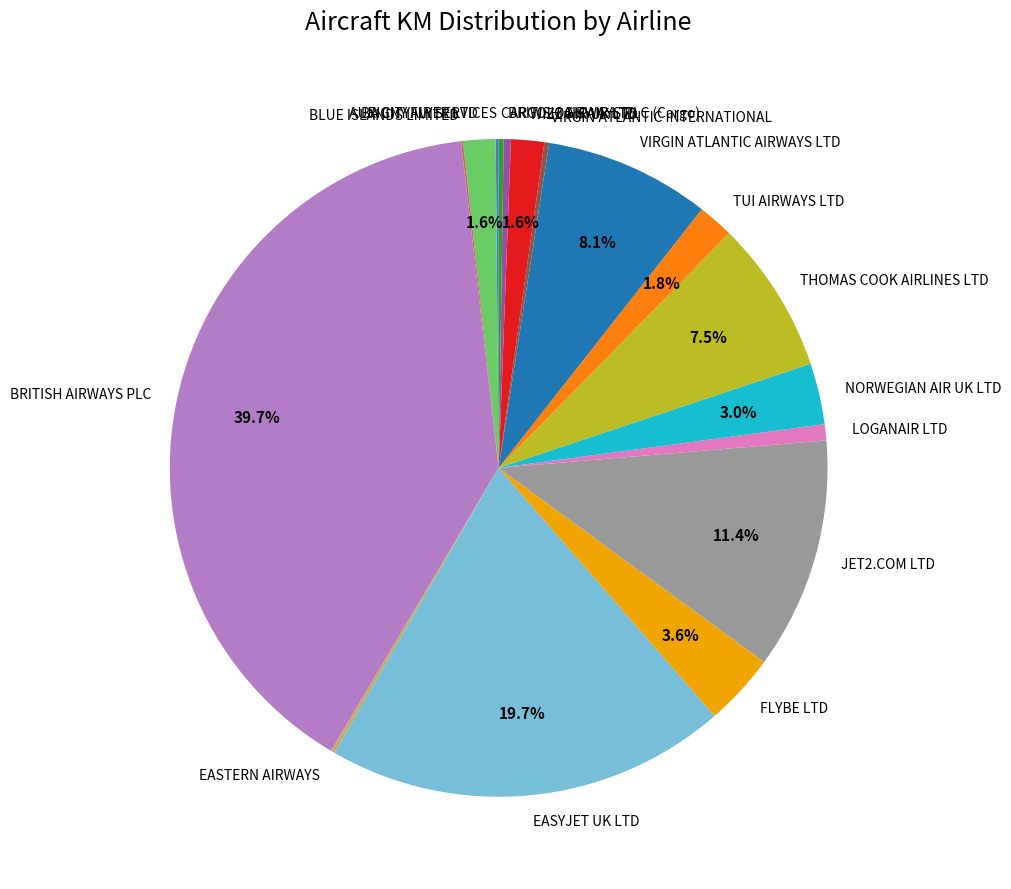

What is the largest slice in the pie chart?

BRITISH AIRWAYS PLC